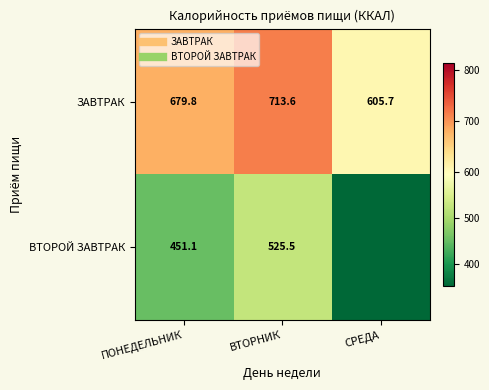

Which category has the lowest value across all series?

СРЕДА